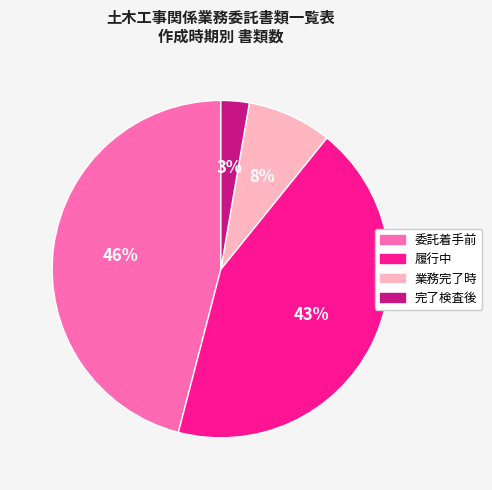

To the nearest percent, what percentage of the pie is 完了検査後?

3%